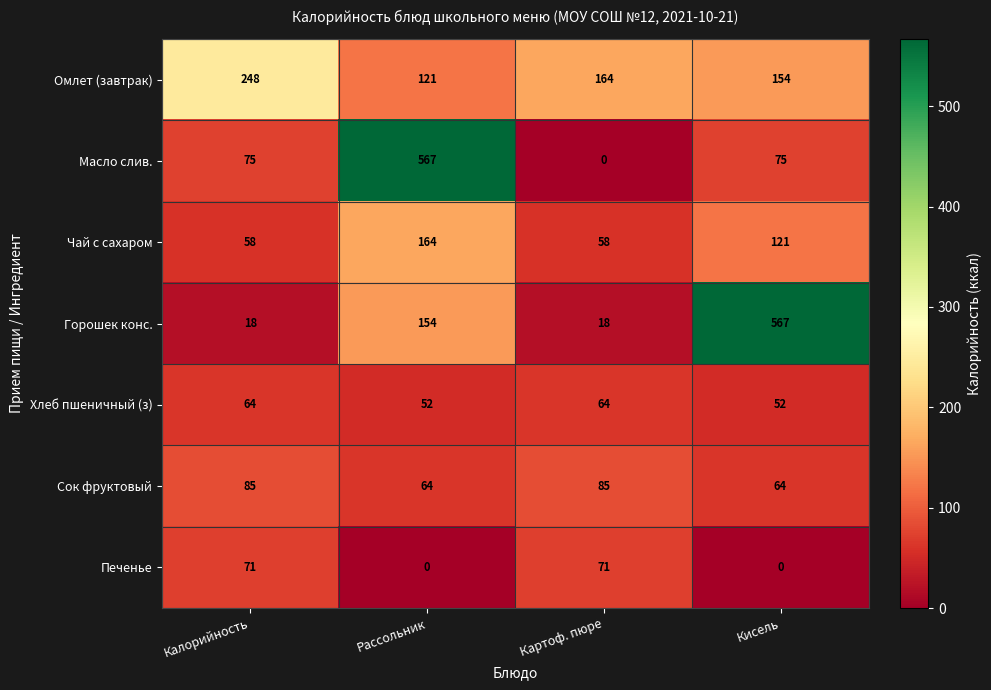

How many Хлеб пшеничный (з) values are between 52 and 64?

4